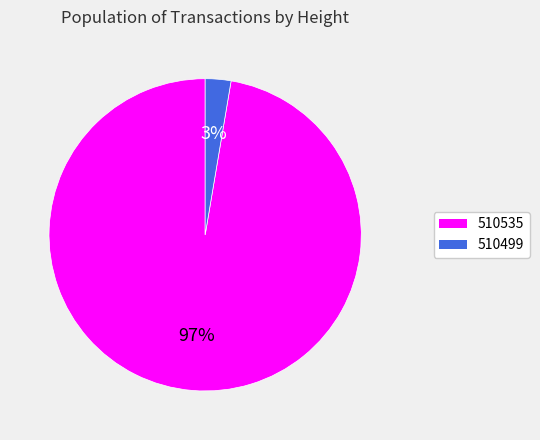

To the nearest percent, what portion does 510535 represent?

97%